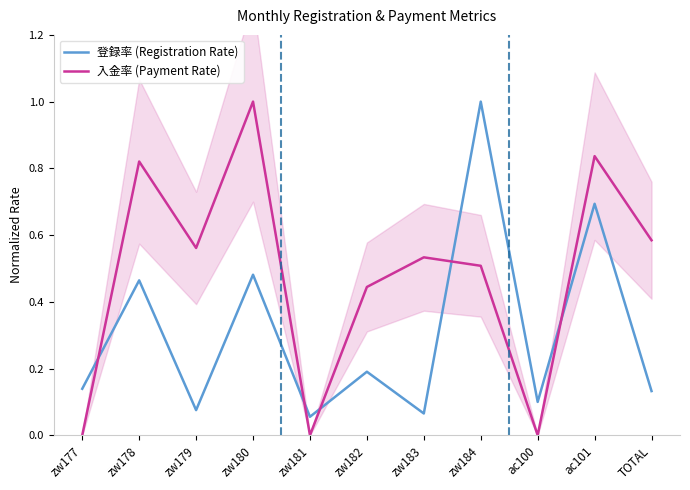

Reading right to left, transcribe all the data shown in this chart.

登録率 (Registration Rate): 0.1	0.7	0.1	1.0	0.1	0.2	0.1	0.5	0.1	0.5	0.1
入金率 (Payment Rate): 0.6	0.8	0.0	0.5	0.5	0.4	0.0	1.0	0.6	0.8	0.0